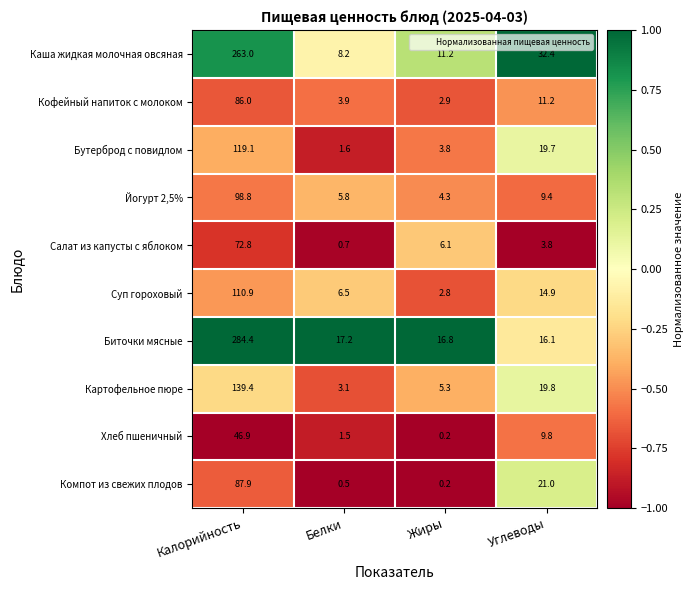

Which series has the largest total across all categories?

Биточки мясные